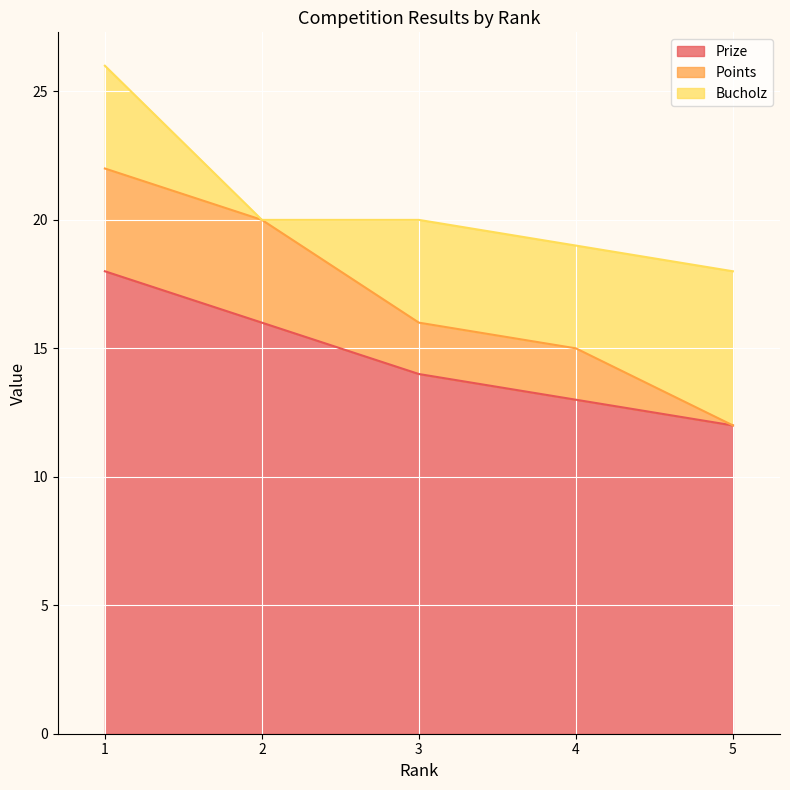

What is the value of the Prize point at the 5th from the left?

12